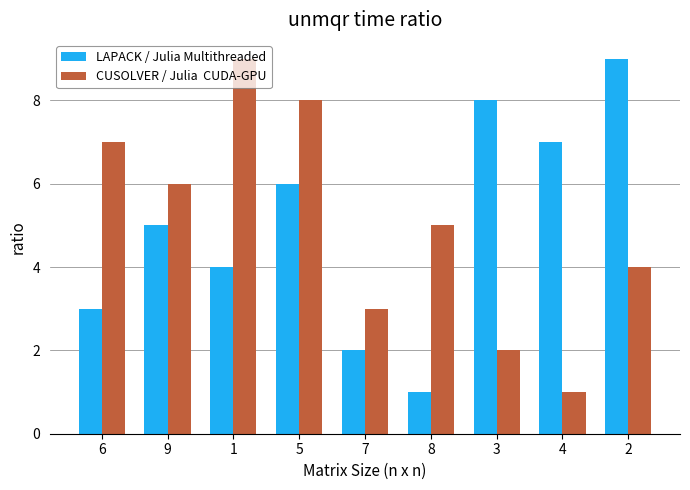

What is the spread (max minus min) of values at 8?

4